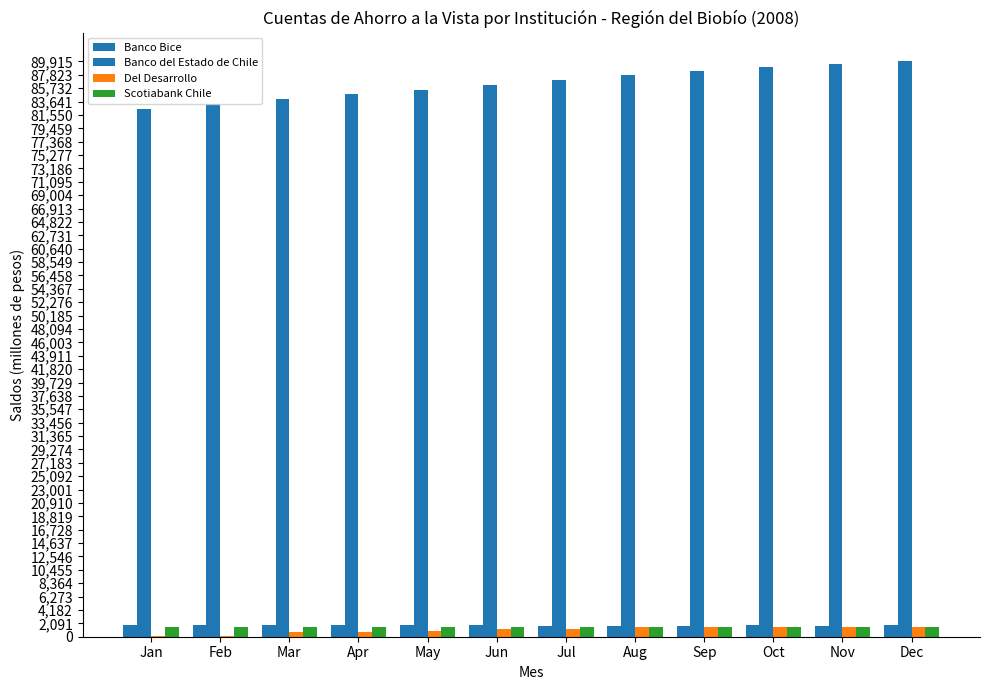

How many categories are shown in the chart?

12